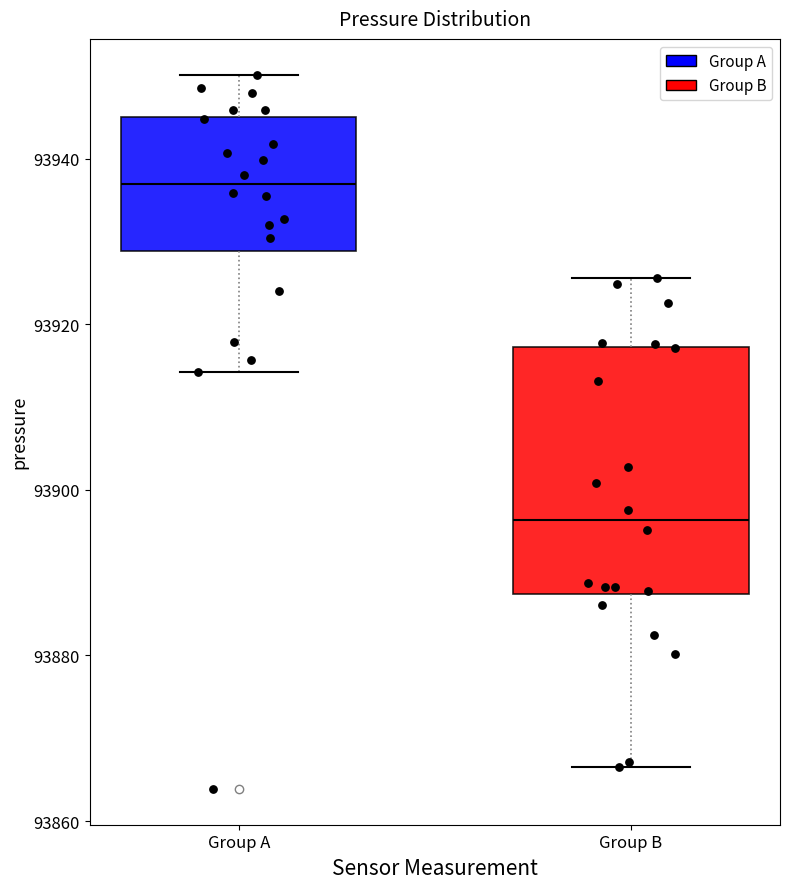

Where does the median line of the box for Group B sit on the y-axis? The values are not printed on the chart, so give them approximately, as read against the axis.

93896